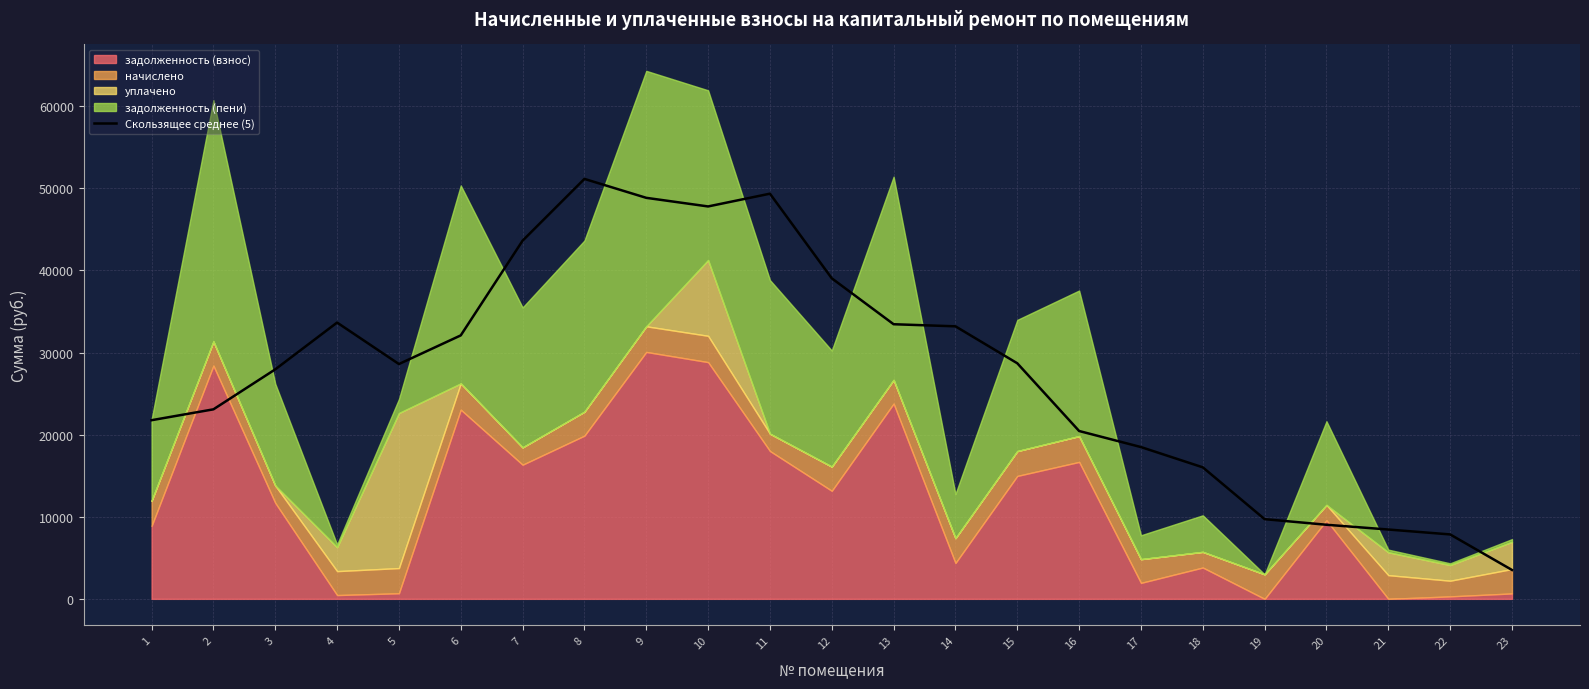

Where is the first local minimum?

5